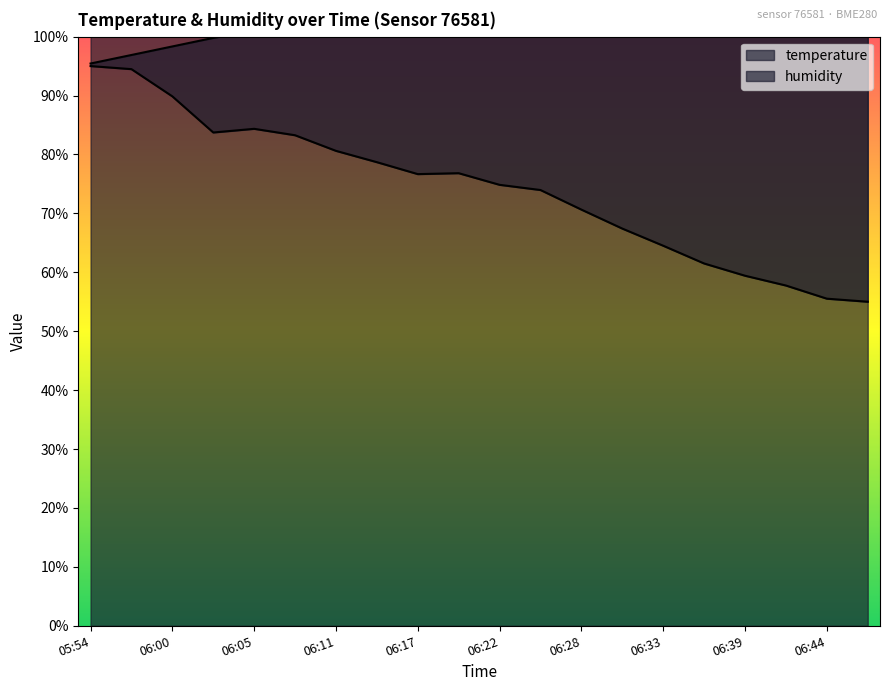

At how many categories does at least one series exceed 85?

20